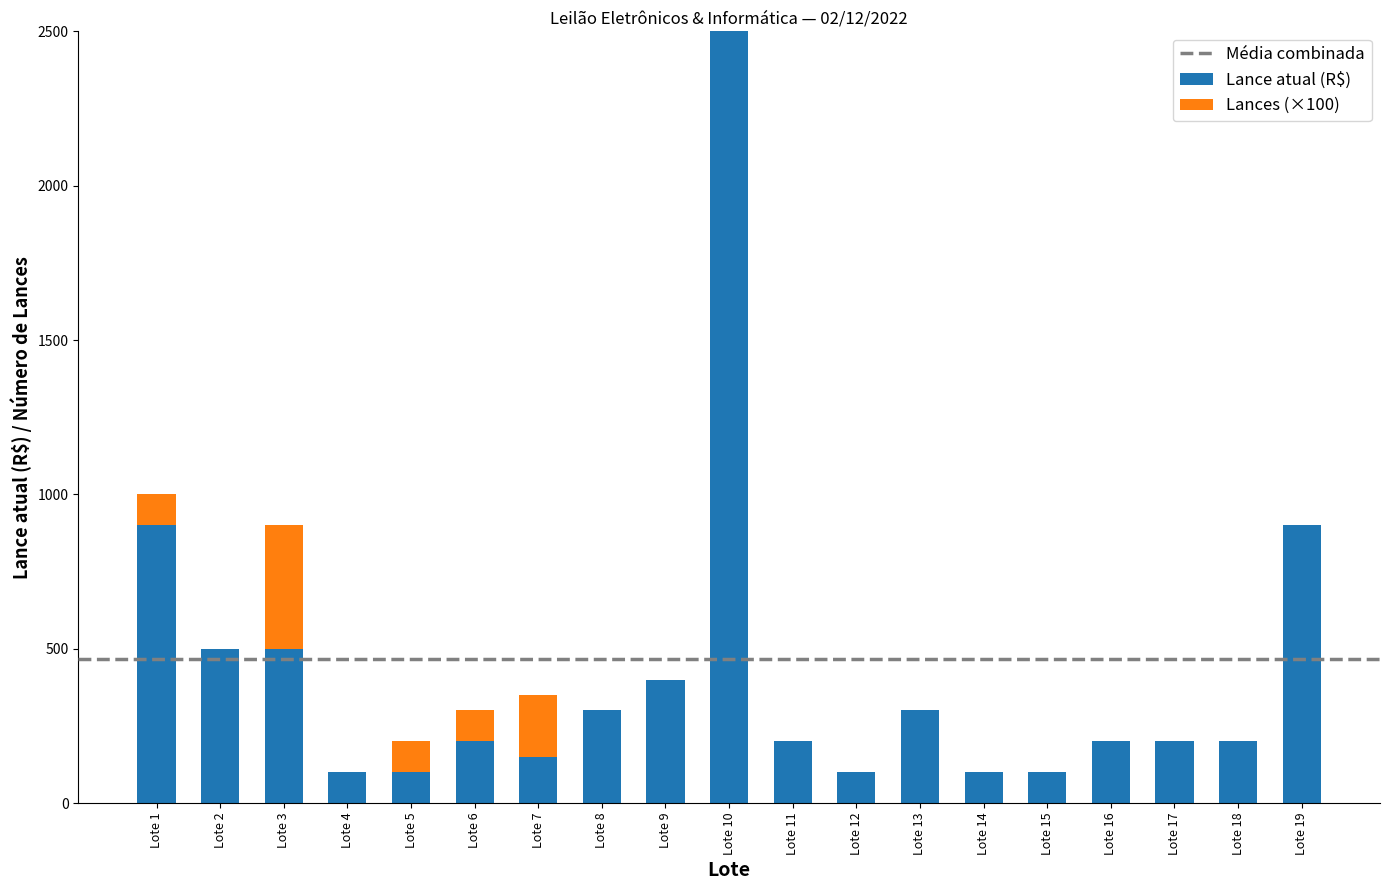

What is the sum of all Lance atual (R$) values?

7950